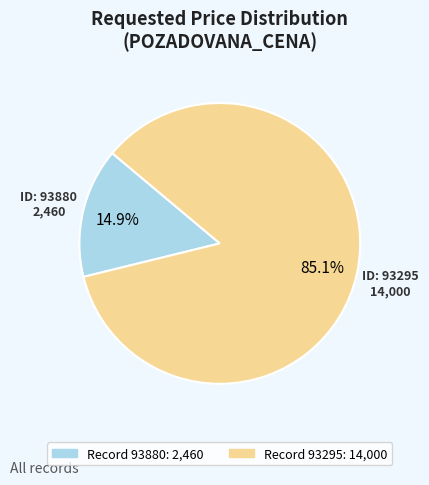

Does any single category account for the majority?

Yes